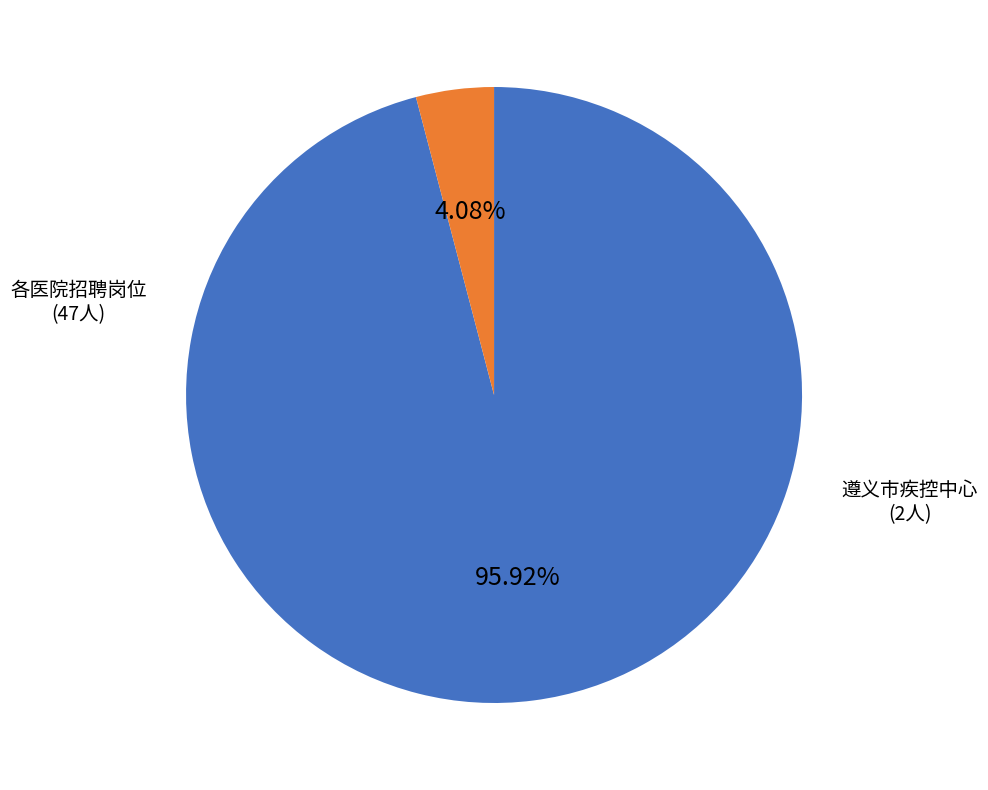

Does any single category account for the majority?

Yes